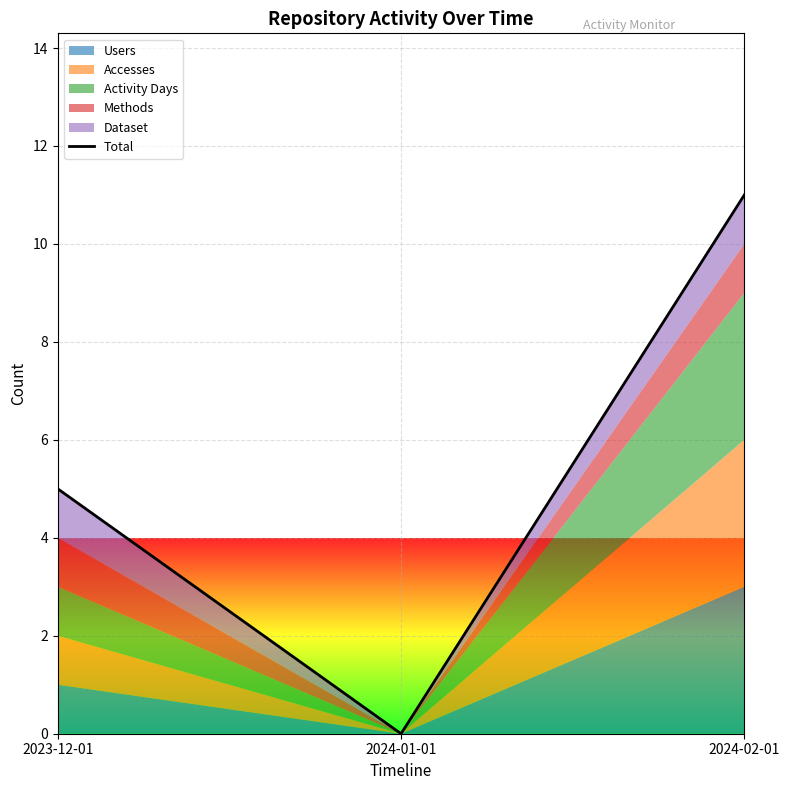

Is it true that the value at 2024-01-01 is 0?

True